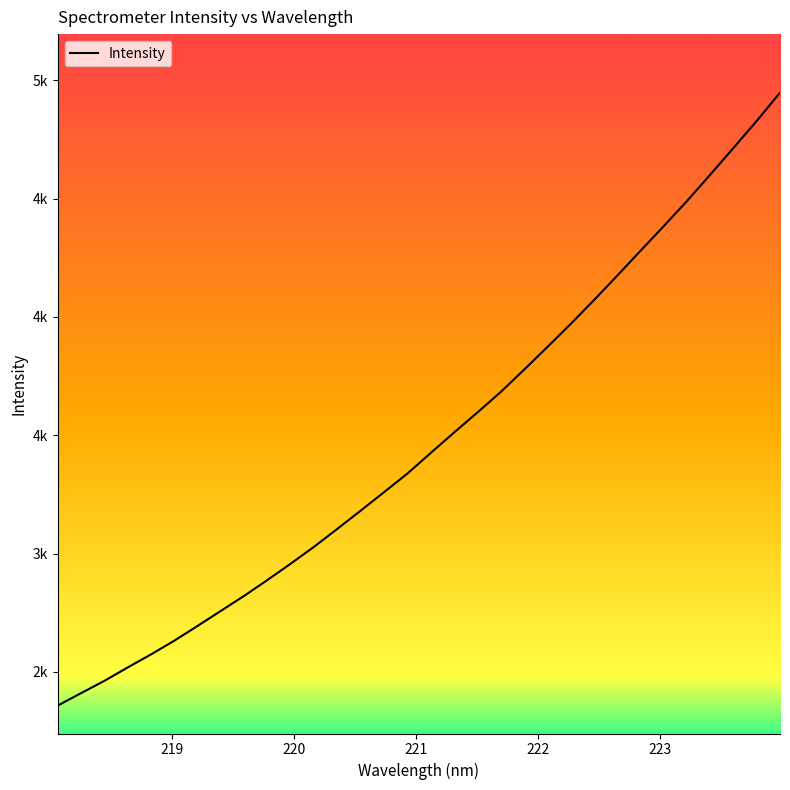

Does the chart have visible grid lines?

No